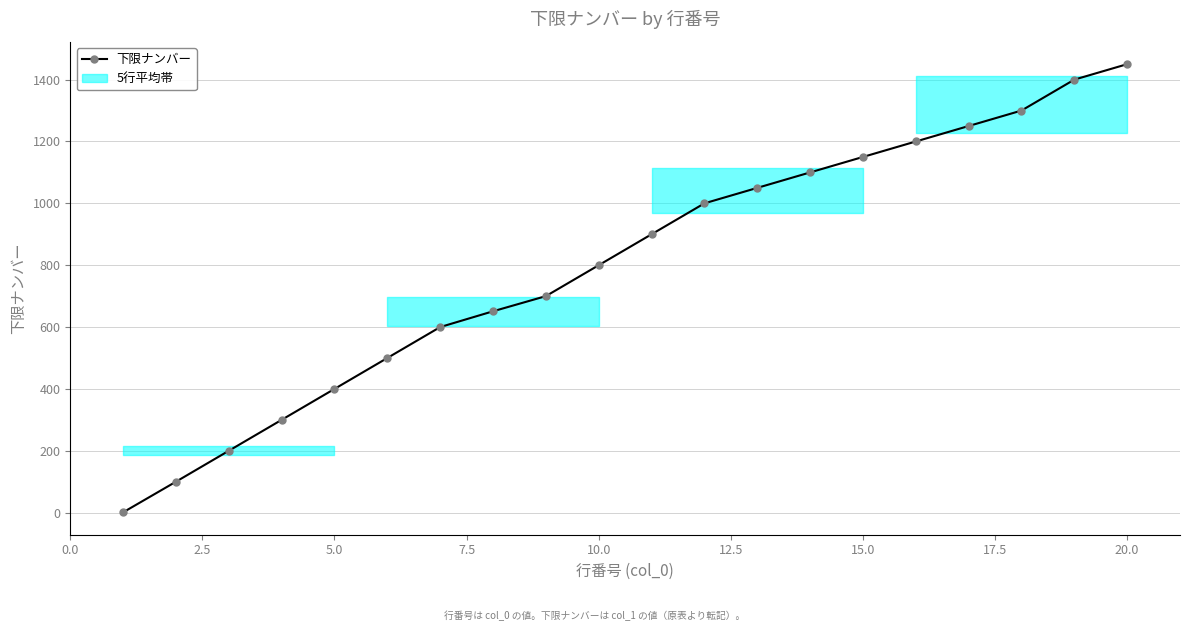

What is the average value?

803